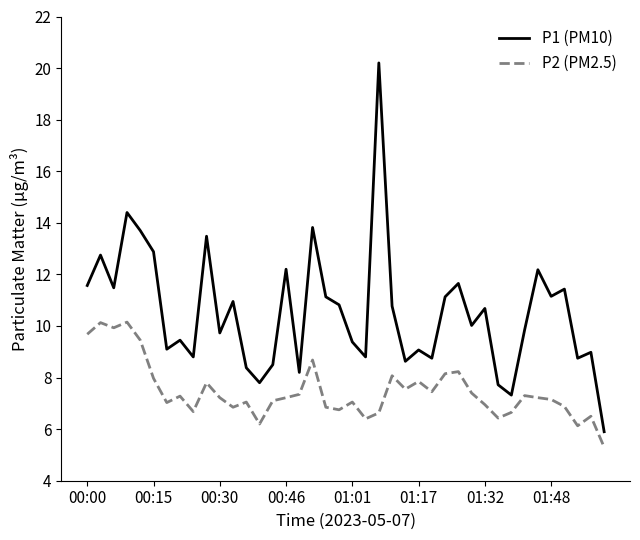

True or false: P1 (PM10) has more than 2 interior local peaks.

True